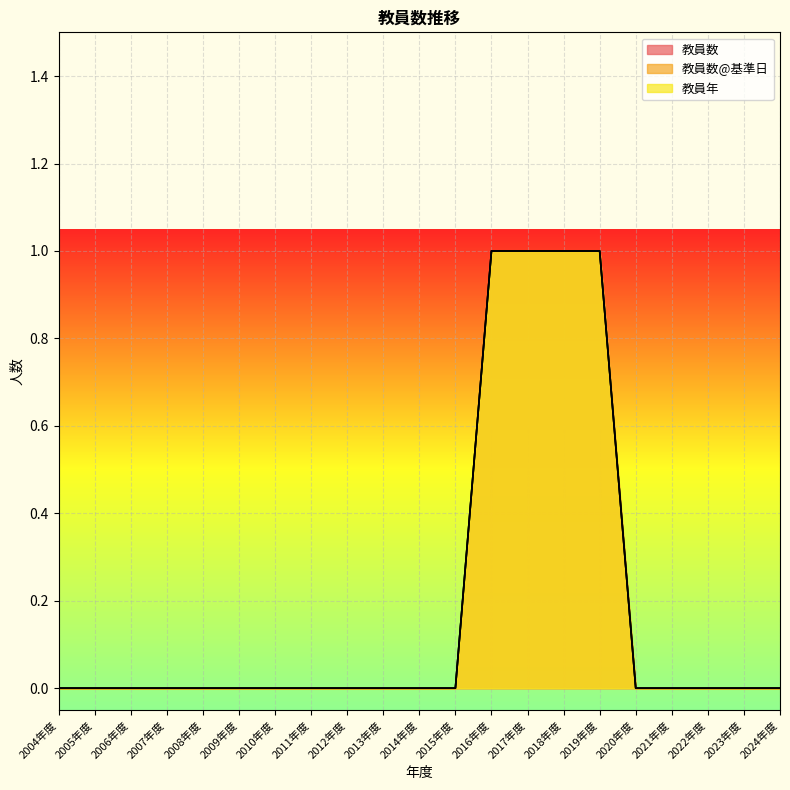

Rank the series by their maximum value, from highest to lowest.

教員数, 教員数@基準日, 教員年